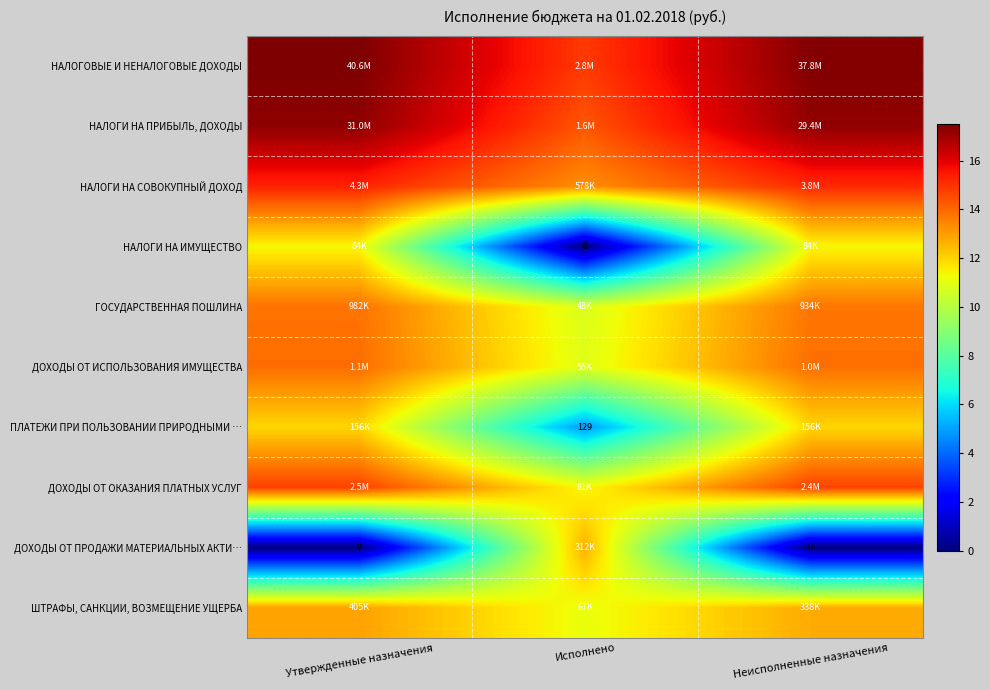

How many values in the НАЛОГОВЫЕ И НЕНАЛОГОВЫЕ ДОХОДЫ series are below 17?

1